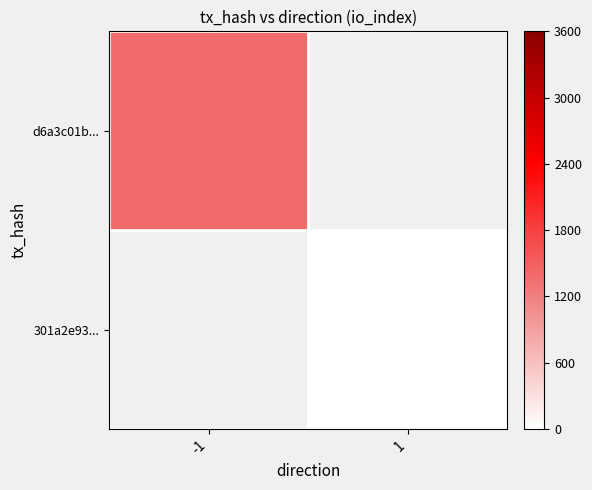

Which series has the widest spread of values?

d6a3c01b...